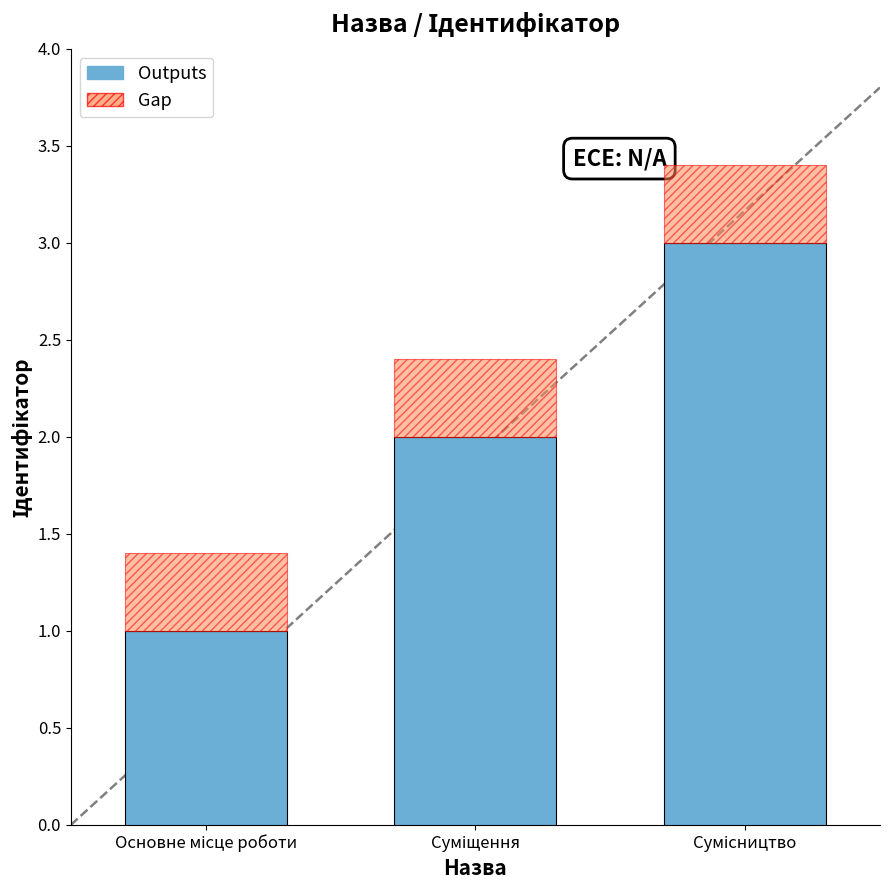

How many series are shown in this chart?

2